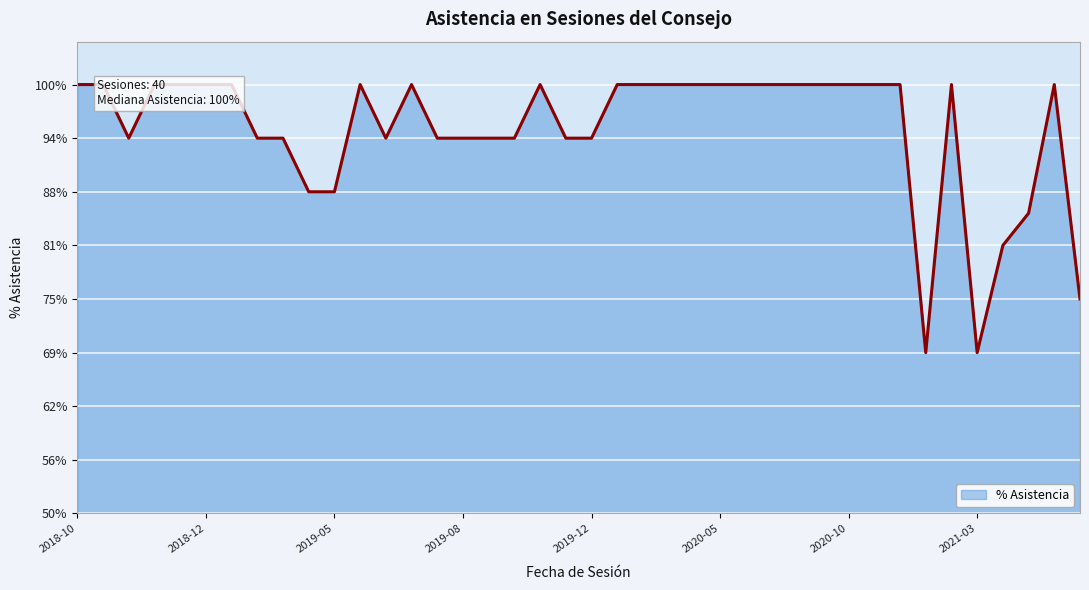

What is the sum of all values?

37.9